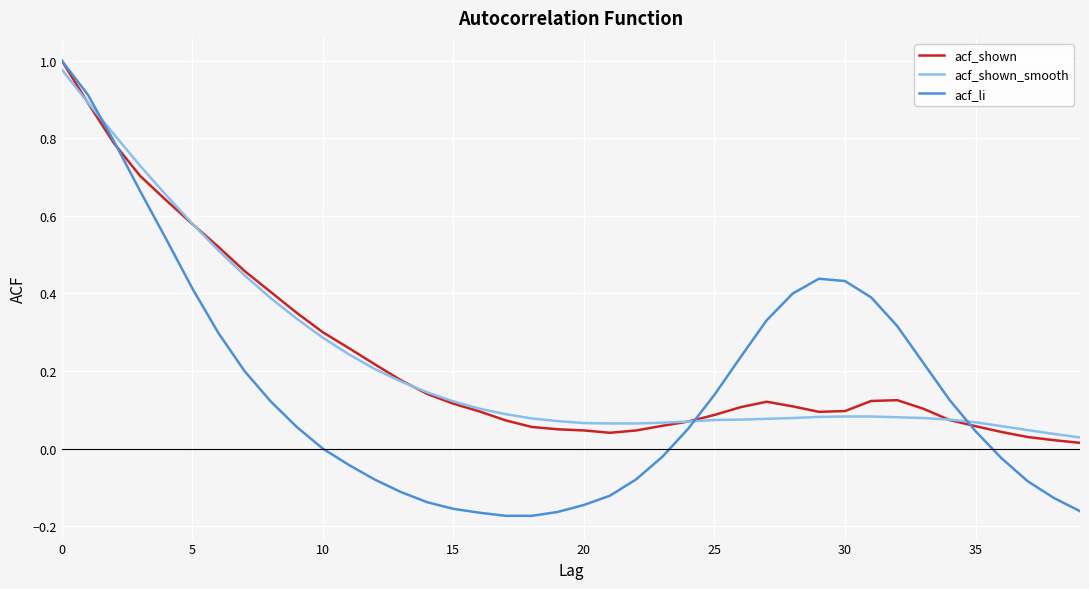

After their last crossing, which series has the higher values: acf_shown or acf_li?

acf_shown